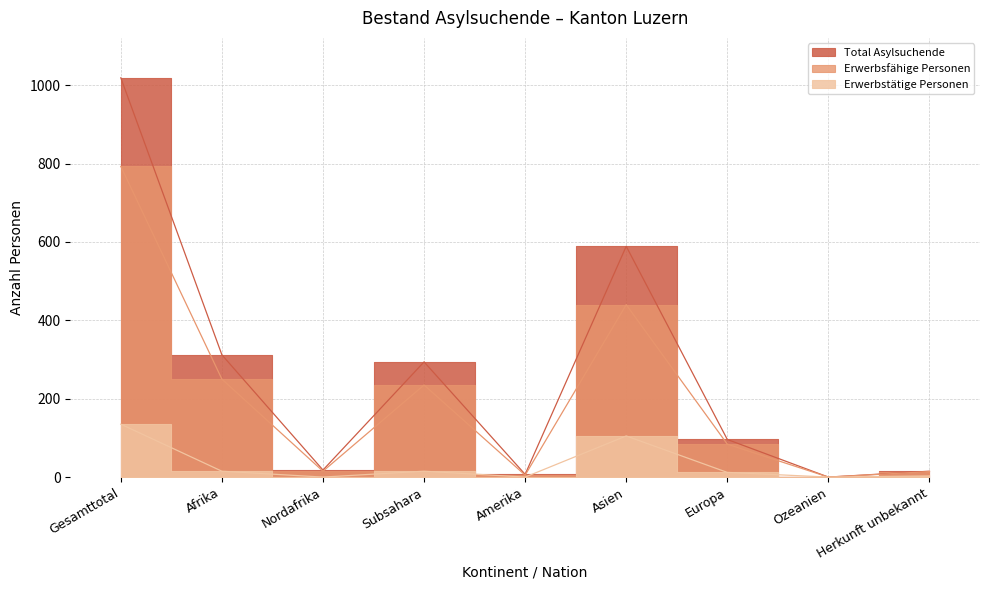

At how many categories does at least one series exceed 449?

2